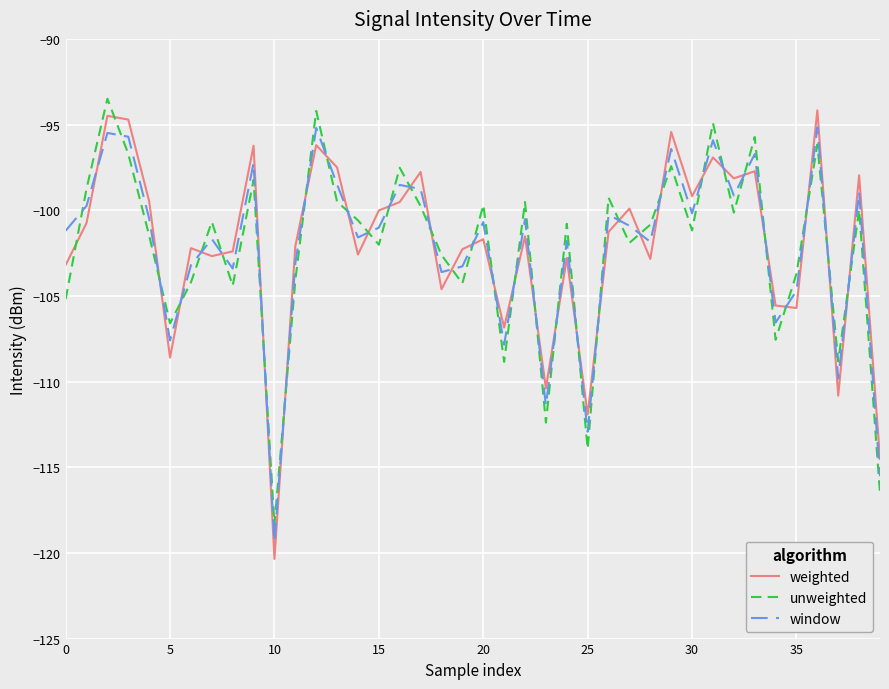

How many intersections are there between unweighted and weighted?

34